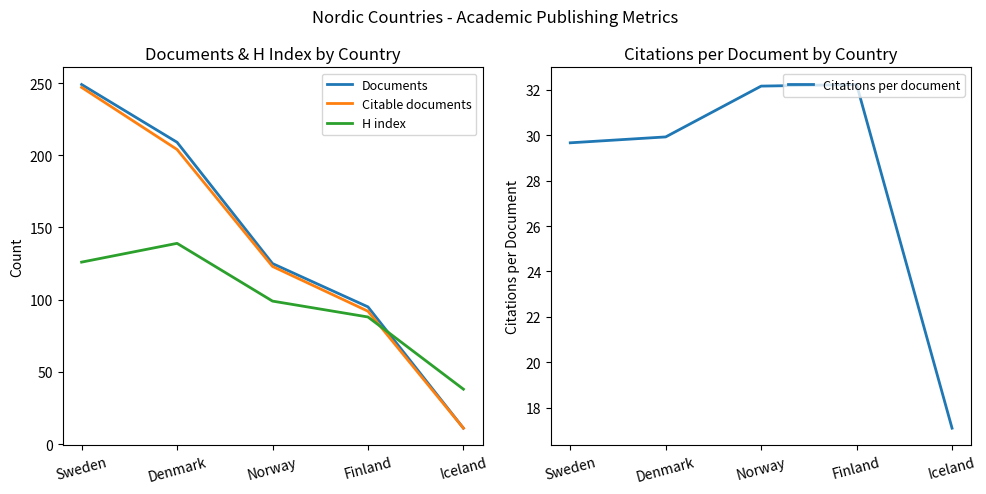

Which series has the largest range (max minus min)?

Documents